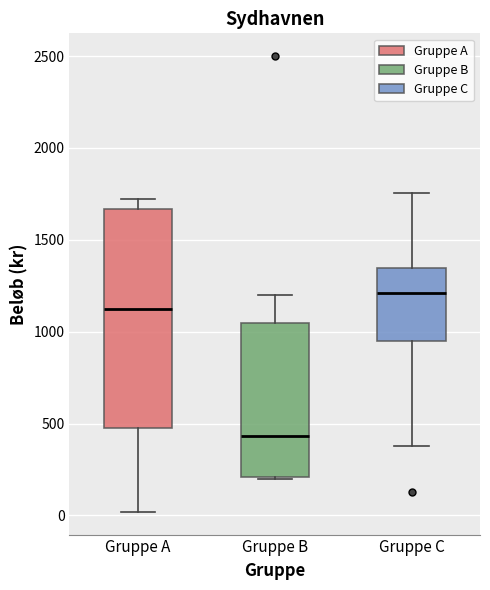

Reading left to right, read every box against the y-axis: the position of its median line, the range the box covers, and the ends of its whiskers. The values are not printed on the chart, so give them approximately, as read against the axis.

Gruppe A: median 1150, box 500 to 1650, whiskers 0 to 1700
Gruppe B: median 450, box 200 to 1050, whiskers 200 to 1200
Gruppe C: median 1200, box 950 to 1350, whiskers 400 to 1750